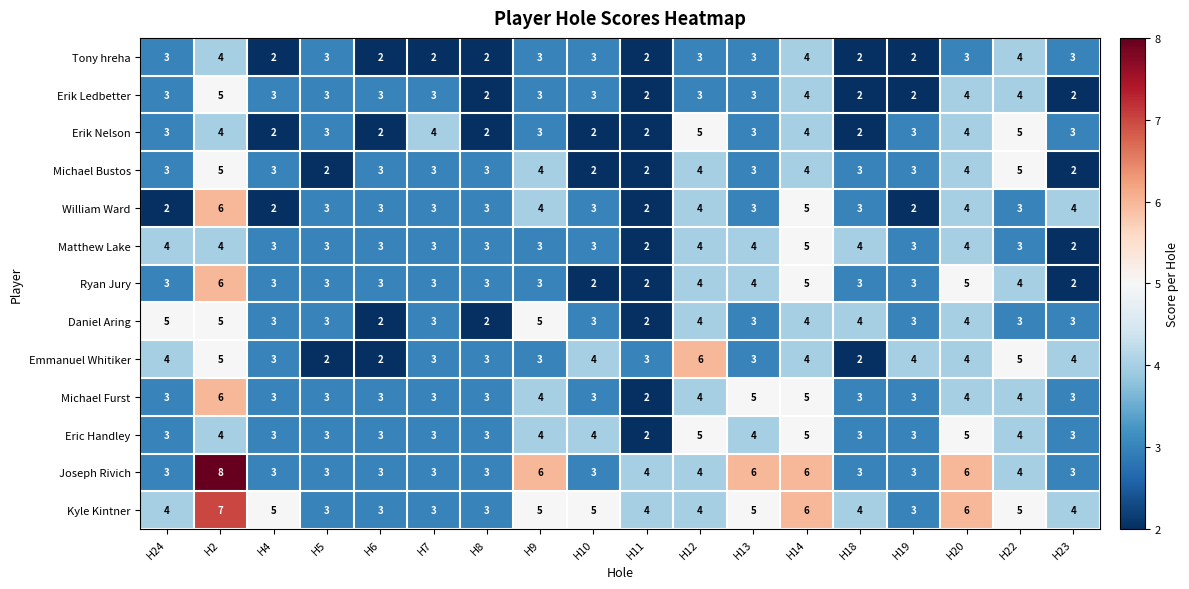

At which category does the chart reach its peak across all series?

H2